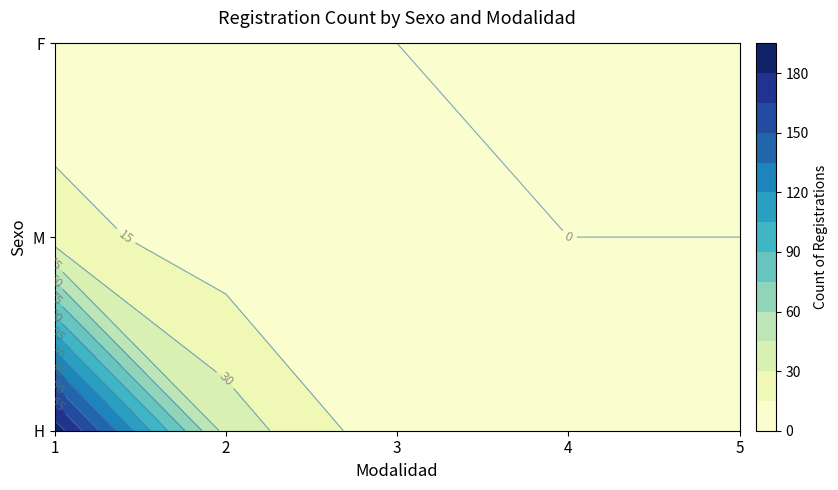

Which has a higher value, 5 or 2?

2